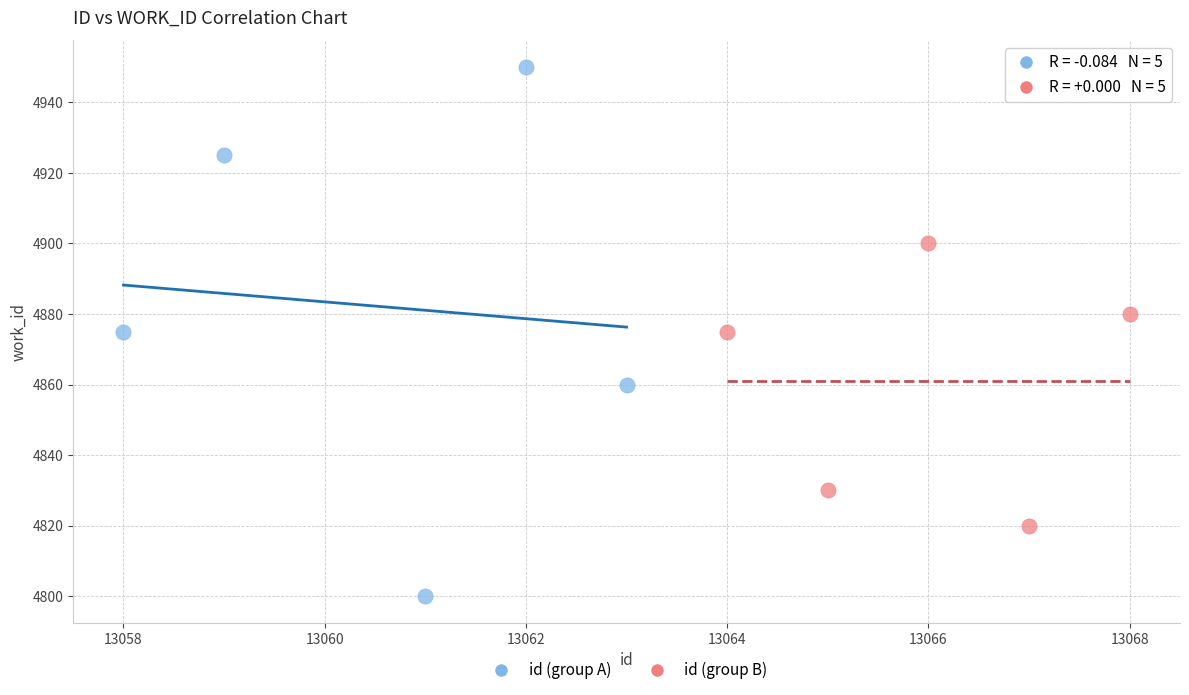

Which series contains the lowest Y value?

id (group A)